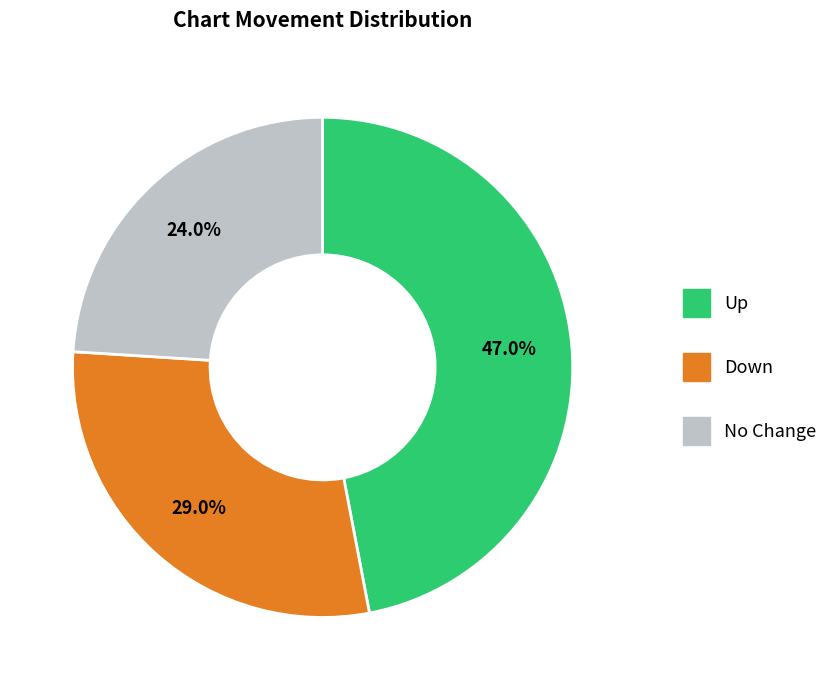

Does any single category account for the majority?

No